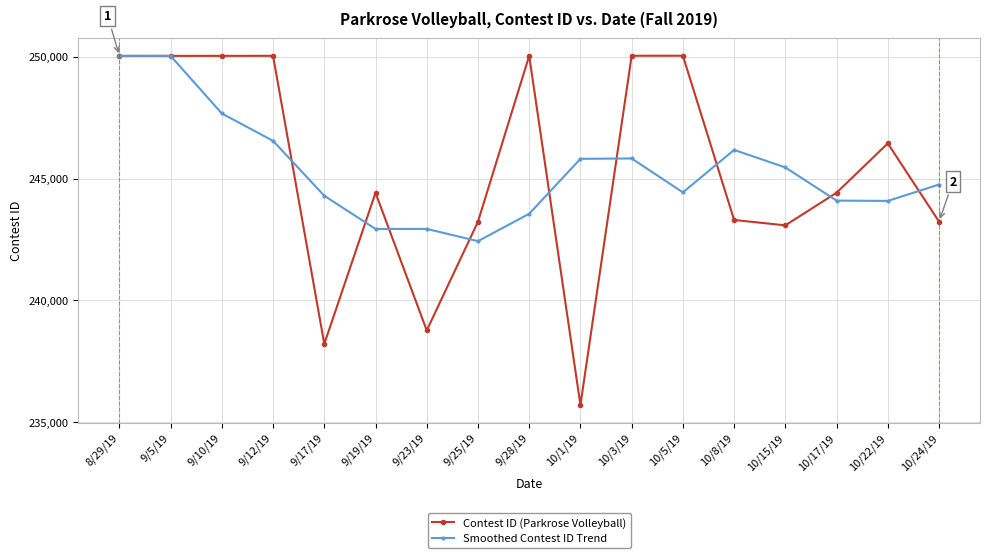

True or false: Smoothed Contest ID Trend has more than 0 points higher than both neighbors.

True